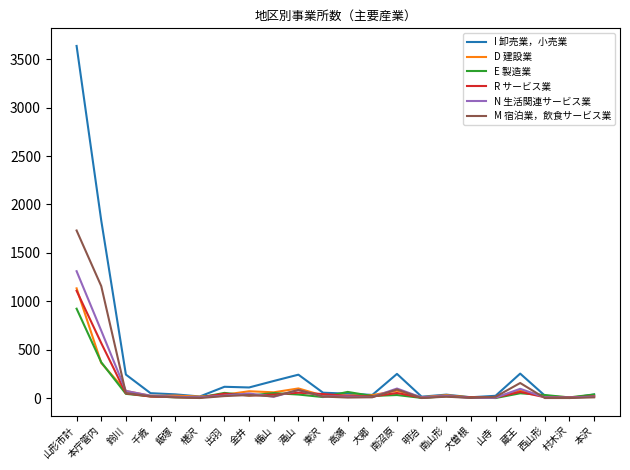

The D 建設業 series shows 101 at 滝山. True or false?

True